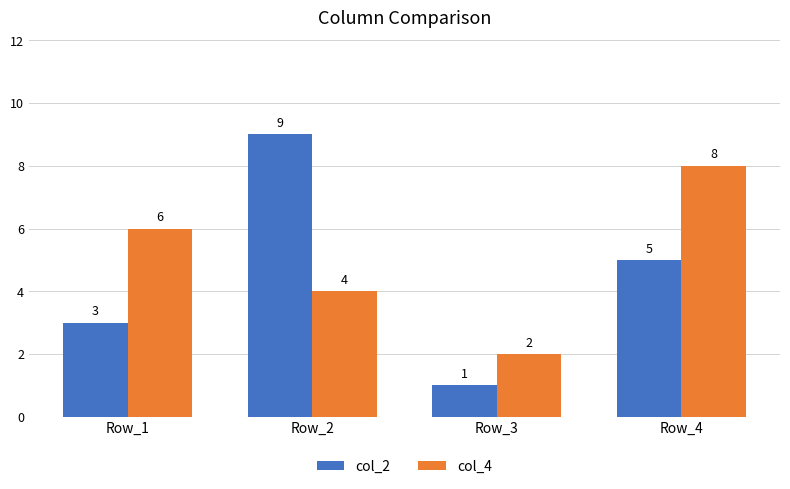

At how many categories does at least one series exceed 3?

3